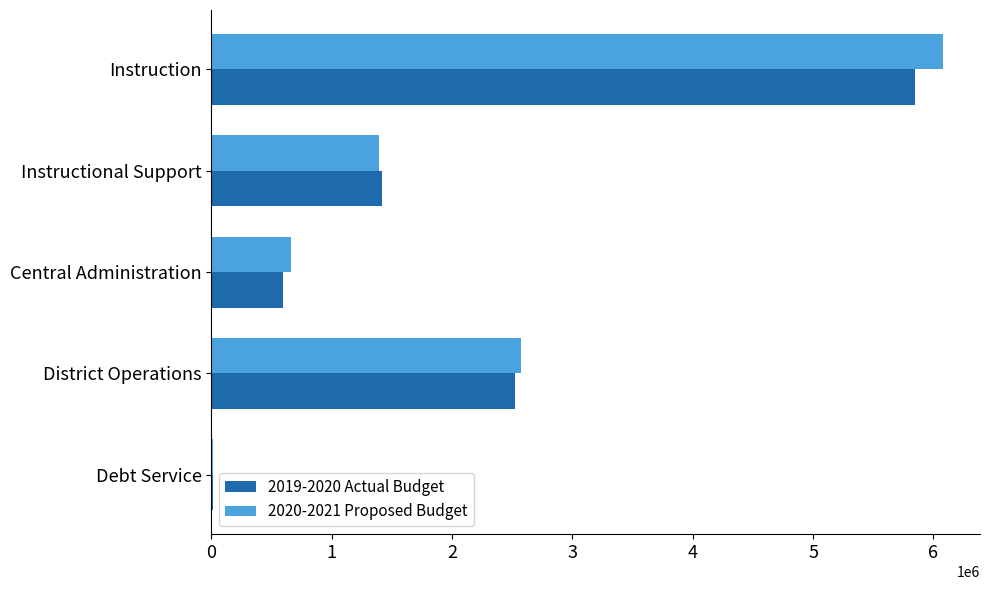

The 2019-2020 Actual Budget series shows 2524073 at District Operations. True or false?

True